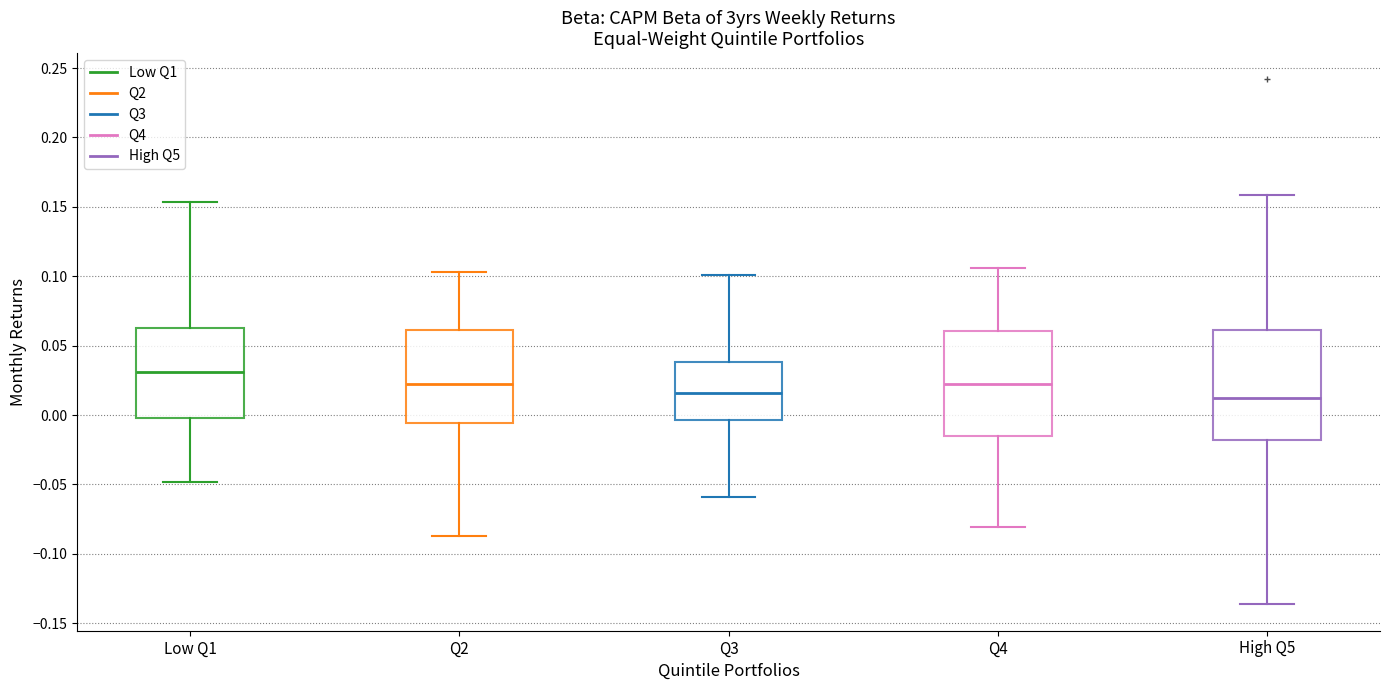

Where does the median line of the box for High Q5 sit on the y-axis? The values are not printed on the chart, so give them approximately, as read against the axis.

0.010